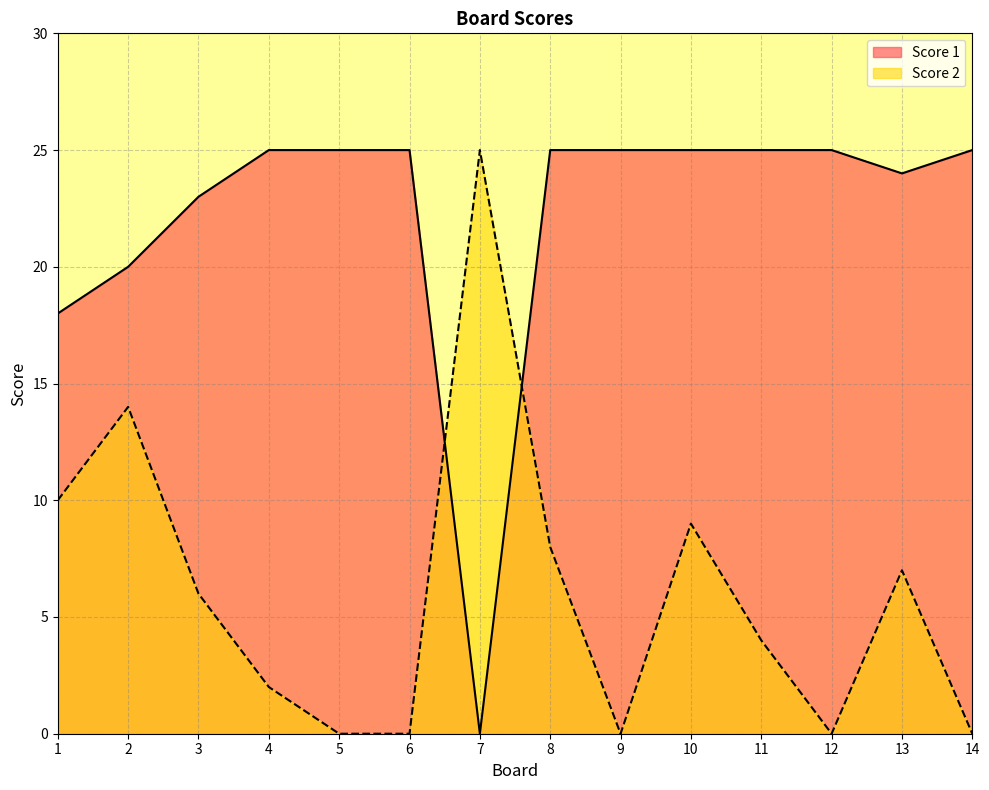

What is the difference between the highest and lowest values at 13?

17